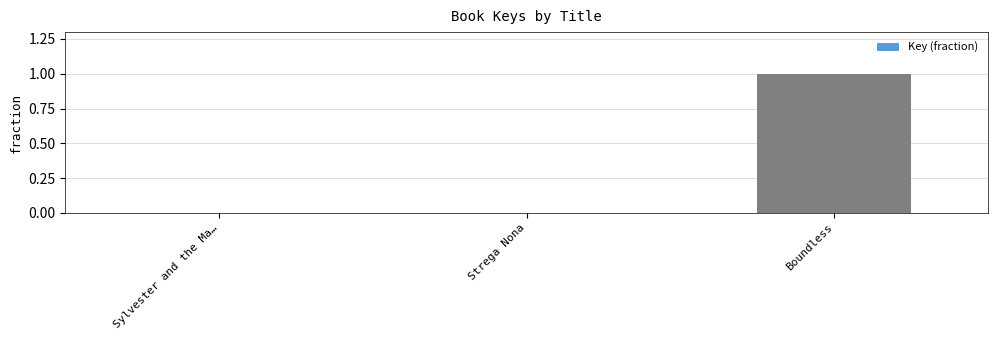

What is the sum of all values?

1.0